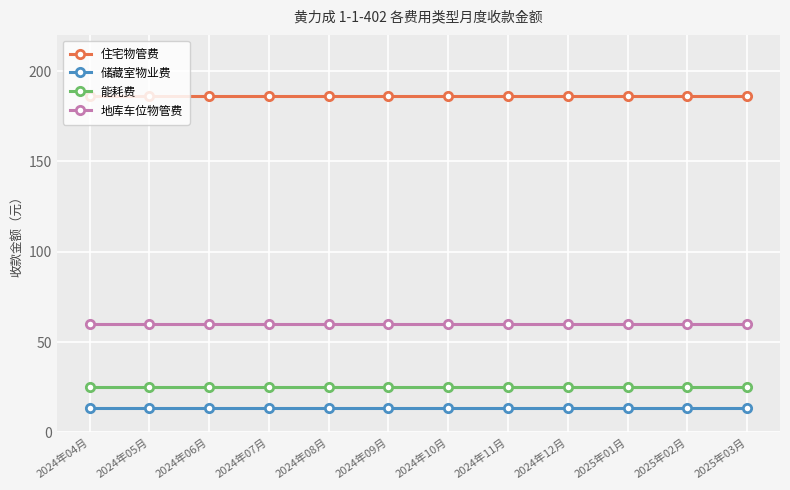

What is the spread (max minus min) of values at 2024年08月?

172.7